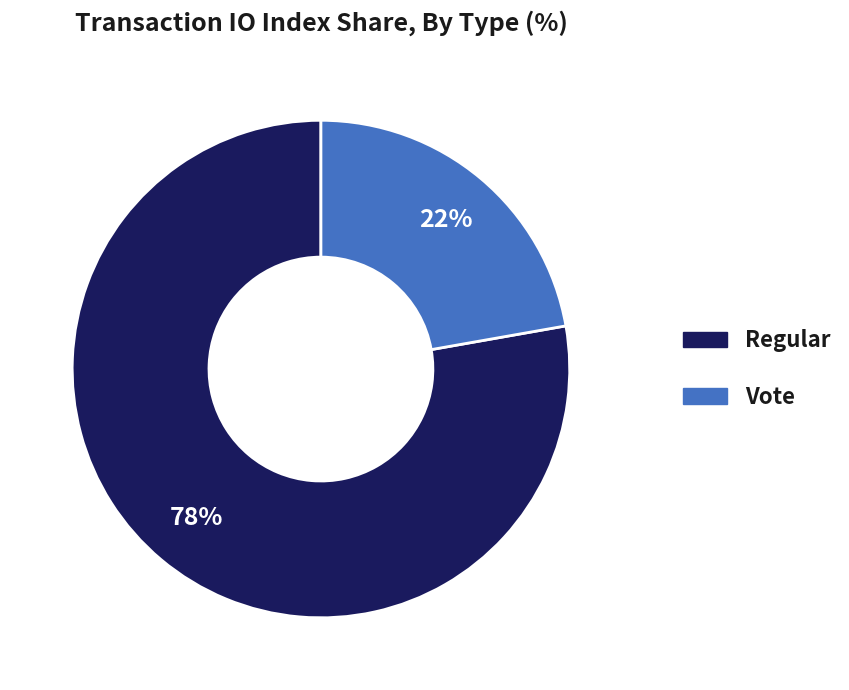

Is there a majority slice in this chart?

Yes